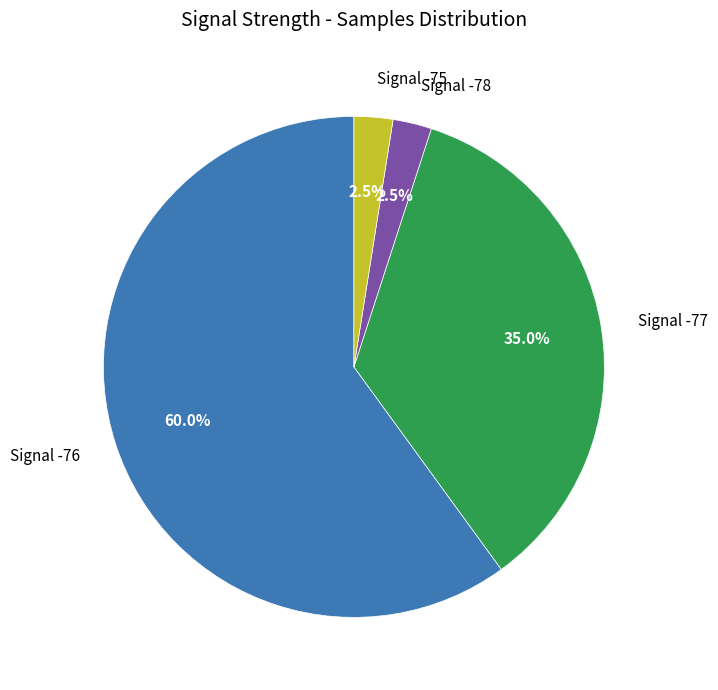

Which category accounts for the majority?

Signal -76